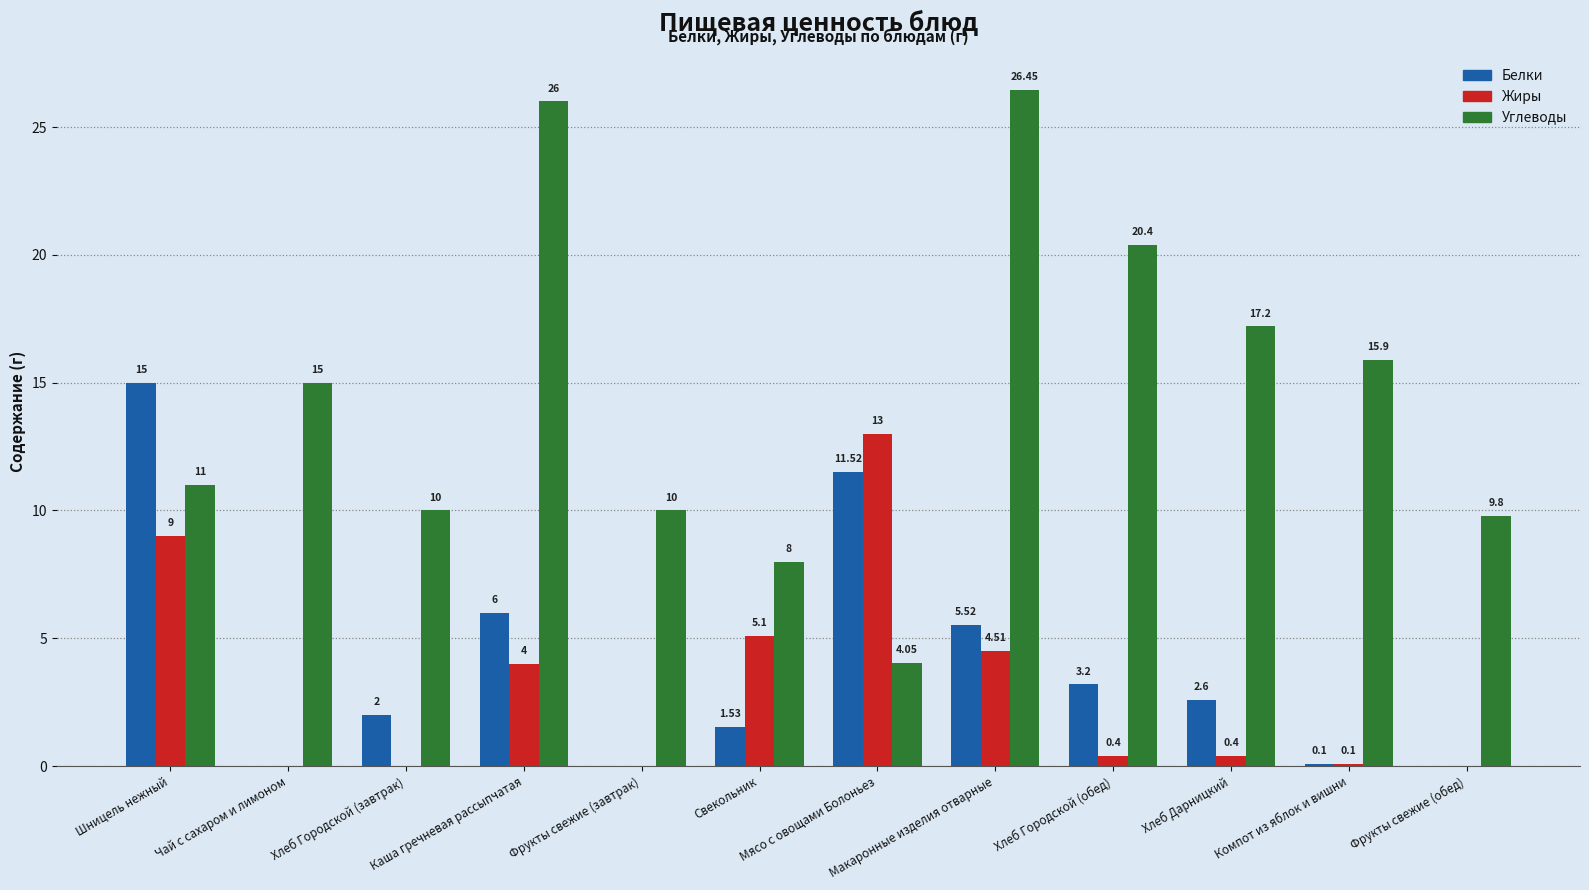

Is the value of Жиры at Фрукты свежие (завтрак) greater than the value of Углеводы at Фрукты свежие (завтрак)?

No